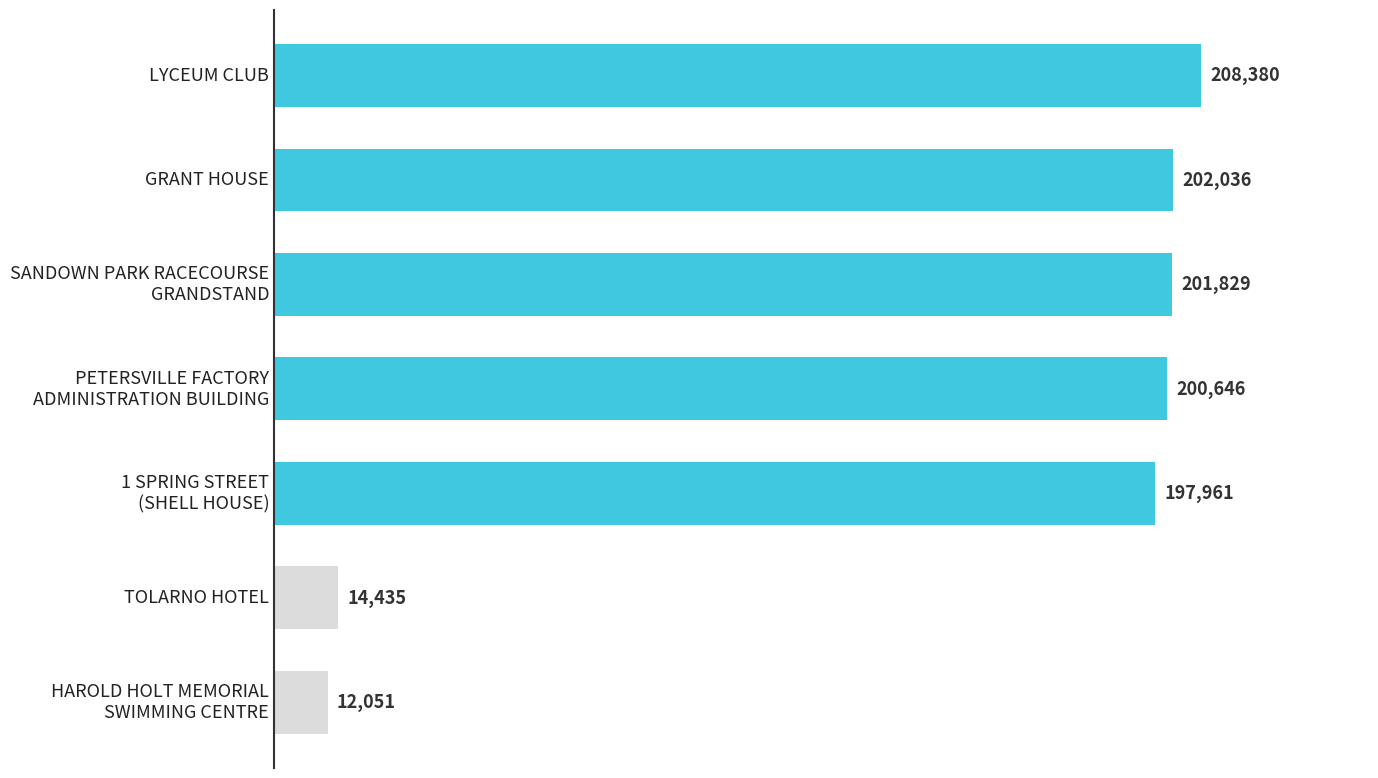

What is the difference between the maximum and second lowest values?

193945